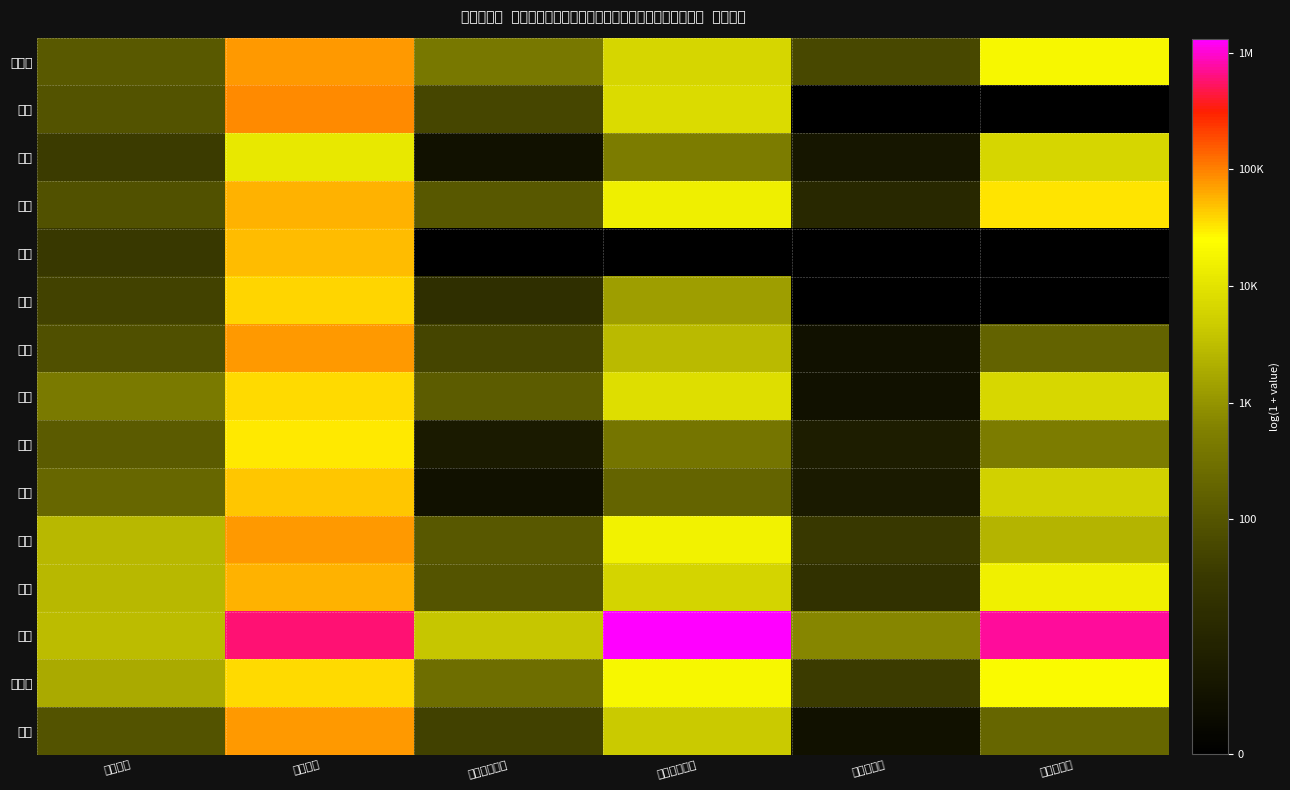

Reading left to right, extract all data points from this chart.

北海道: 課税件数=4.8	課税報酬=11.3	市場調査件数=6.0	市場調査報酬=8.8	利活用件数=4.1	利活用報酬=9.9
青森: 課税件数=4.5	課税報酬=11.4	市場調査件数=4.1	市場調査報酬=8.9	利活用件数=0.0	利活用報酬=0.0
岩手: 課税件数=3.6	課税報酬=9.4	市場調査件数=1.1	市場調査報酬=6.2	利活用件数=1.4	利活用報酬=8.8
宮城: 課税件数=4.5	課税報酬=11.0	市場調査件数=4.8	市場調査報酬=9.6	利活用件数=2.5	利活用報酬=10.4
秋田: 課税件数=3.5	課税報酬=10.9	市場調査件数=0.0	市場調査報酬=0.0	利活用件数=0.0	利活用報酬=0.0
山形: 課税件数=3.9	課税報酬=10.6	市場調査件数=2.9	市場調査報酬=7.2	利活用件数=0.0	利活用報酬=0.0
福島: 課税件数=4.4	課税報酬=11.3	市場調査件数=4.0	市場調査報酬=8.0	利活用件数=1.1	利活用報酬=5.2
茨城: 課税件数=6.1	課税報酬=10.5	市場調査件数=4.9	市場調査報酬=9.1	利活用件数=1.1	利活用報酬=8.8
栃木: 課税件数=4.9	課税報酬=10.4	市場調査件数=1.6	市場調査報酬=5.9	利活用件数=1.8	利活用報酬=6.2
群馬: 課税件数=5.3	課税報酬=10.8	市場調査件数=1.1	市場調査報酬=5.2	利活用件数=1.6	利活用報酬=8.6
埼玉: 課税件数=7.9	課税報酬=11.2	市場調査件数=4.8	市場調査報酬=9.7	利活用件数=3.5	利活用報酬=7.8
千葉: 課税件数=7.9	課税報酬=11.0	市場調査件数=4.6	市場調査報酬=8.7	利活用件数=3.0	利活用報酬=9.7
東京: 課税件数=8.0	課税報酬=13.3	市場調査件数=8.3	市場調査報酬=14.1	利活用件数=6.5	利活用報酬=13.5
神奈川: 課税件数=7.5	課税報酬=10.5	市場調査件数=5.6	市場調査報酬=9.9	利活用件数=3.6	利活用報酬=10.0
新潟: 課税件数=4.6	課税報酬=11.2	市場調査件数=3.9	市場調査報酬=8.4	利活用件数=1.1	利活用報酬=5.3